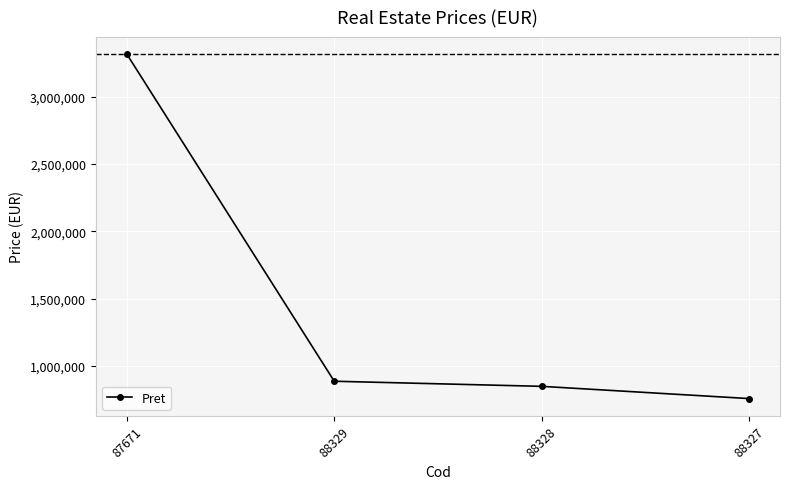

What is the ratio of the value at 88329 to the value at 87671?

0.3